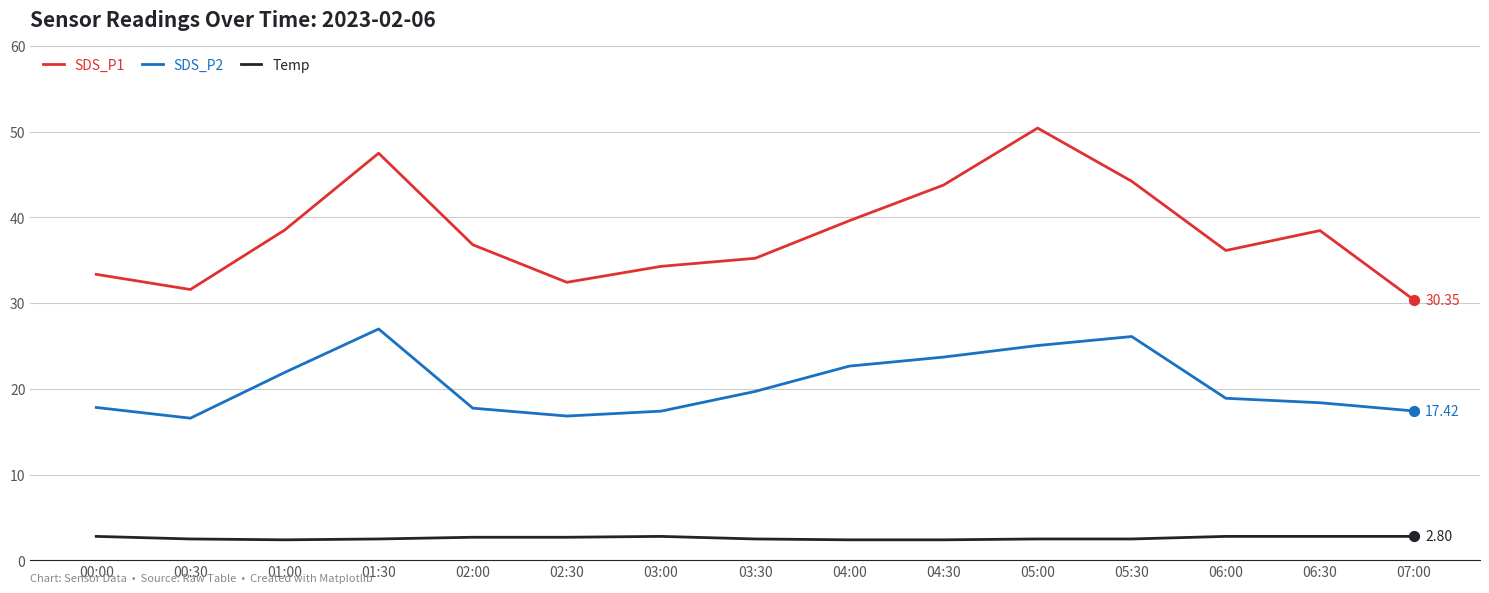

Which series has the largest total across all categories?

SDS_P1